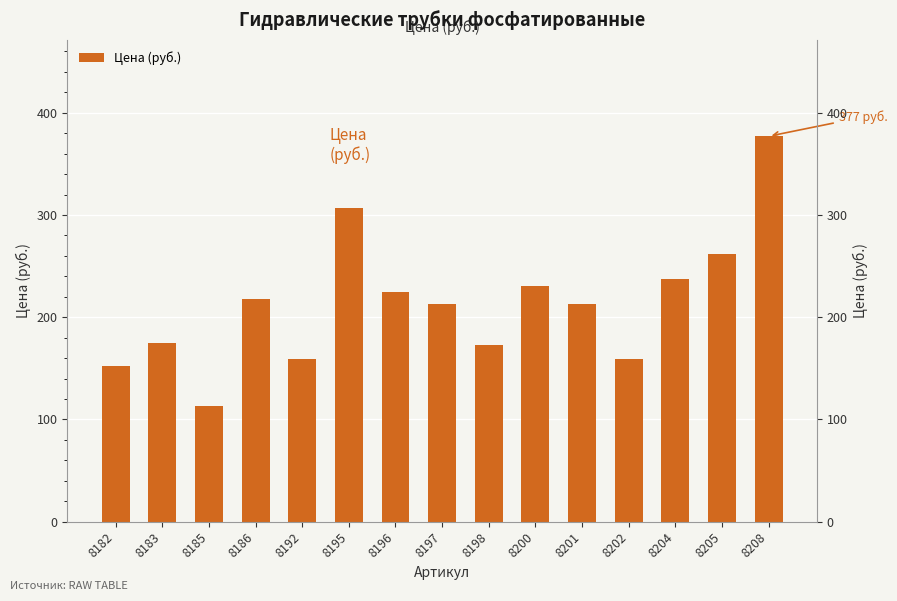

What is the difference between the second highest and minimum values?

194